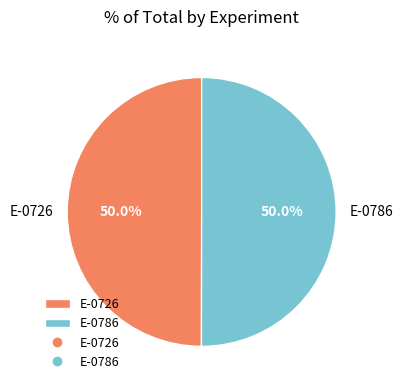

What is the ratio of the value at E-0726 to the value at E-0786?

1.0